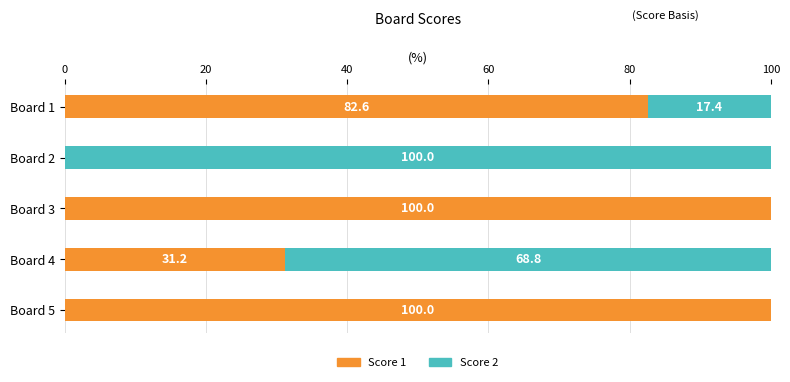

What is the total value across all series at Board 1?

100.0